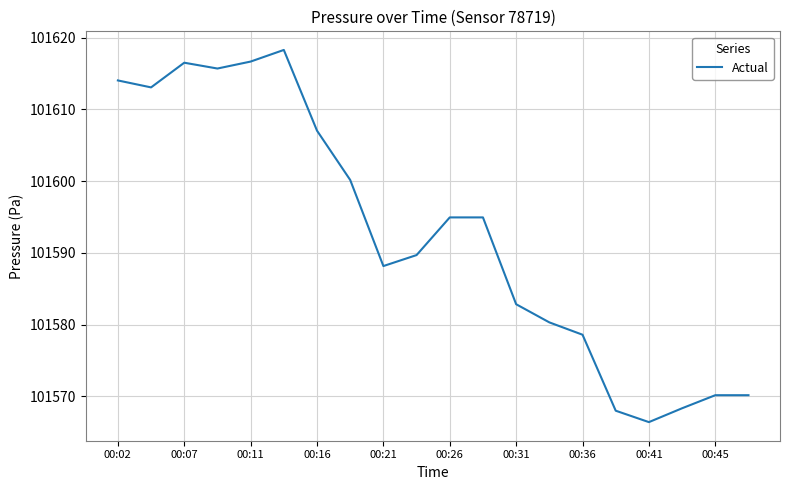

What is the greatest value displayed?

101618.3